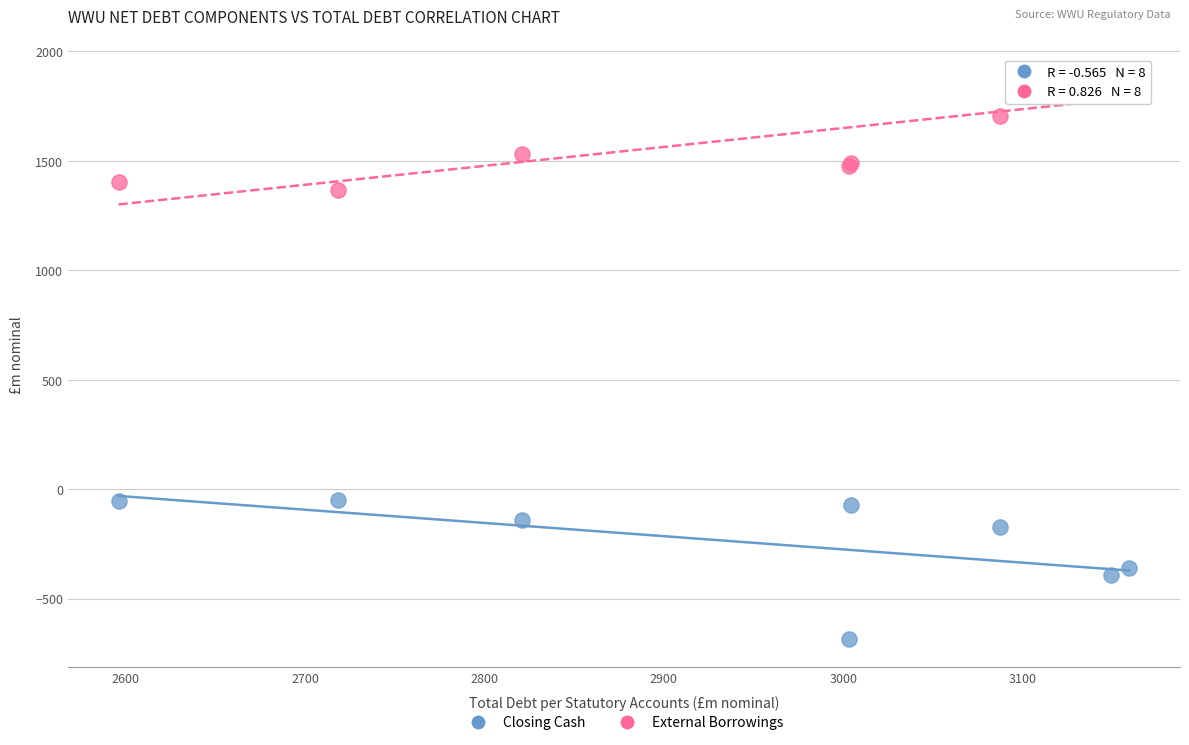

Which series contains the highest Y value?

External Borrowings